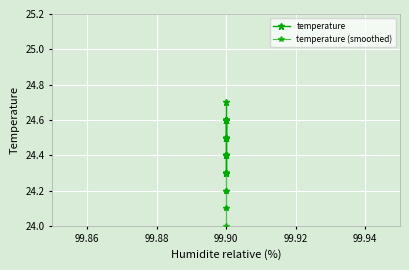

How many lines are shown in the chart?

2